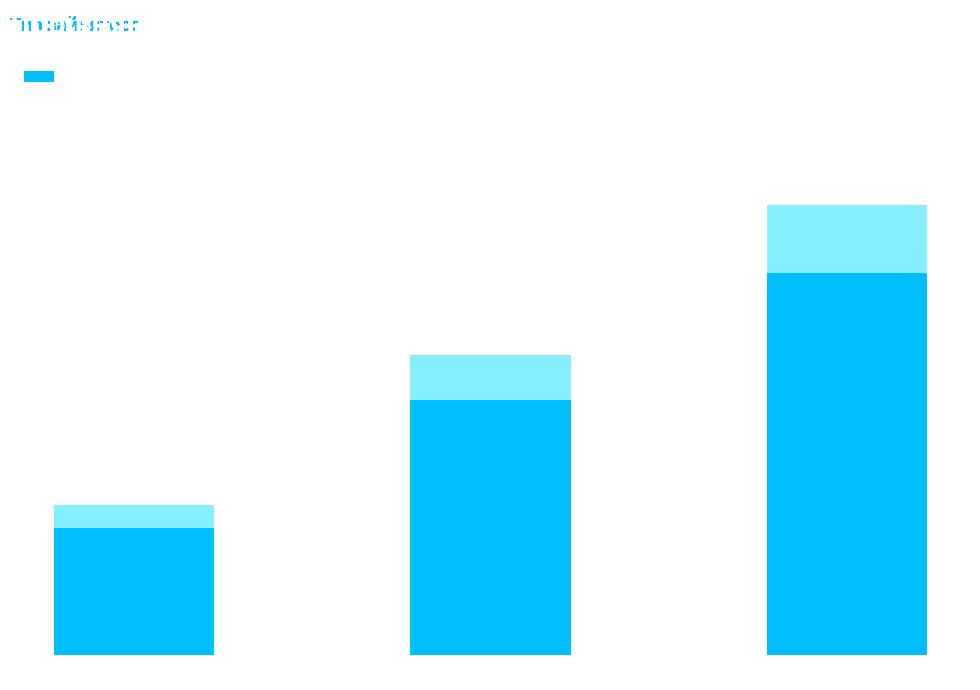

Reading right to left, extract all data points from this chart.

Сумісництво=3	Суміщення=2	Основне місце роботи=1